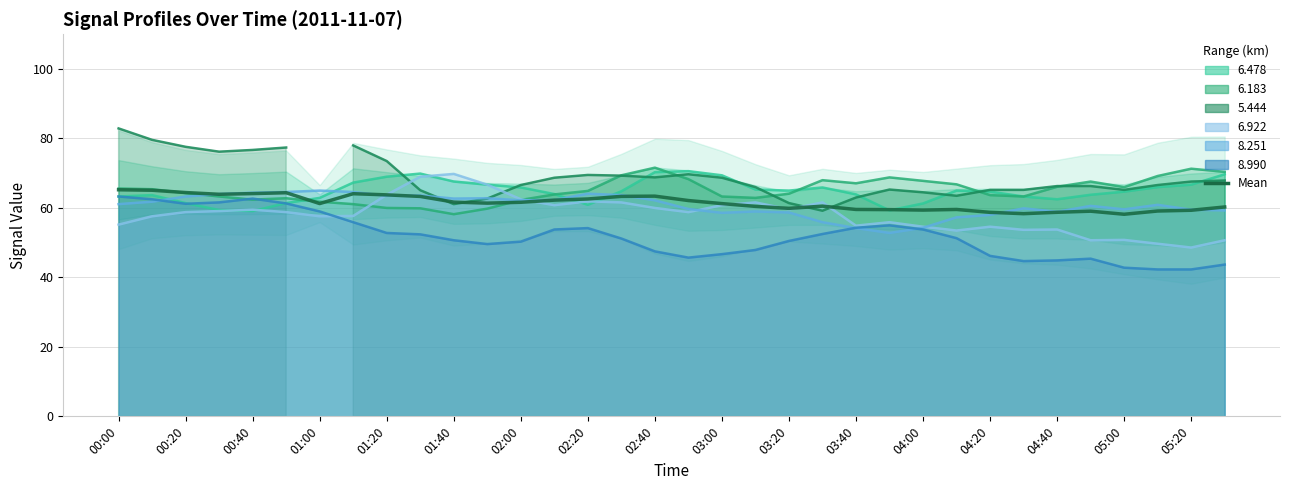

At which category does the data reach its first local peak?

01:40